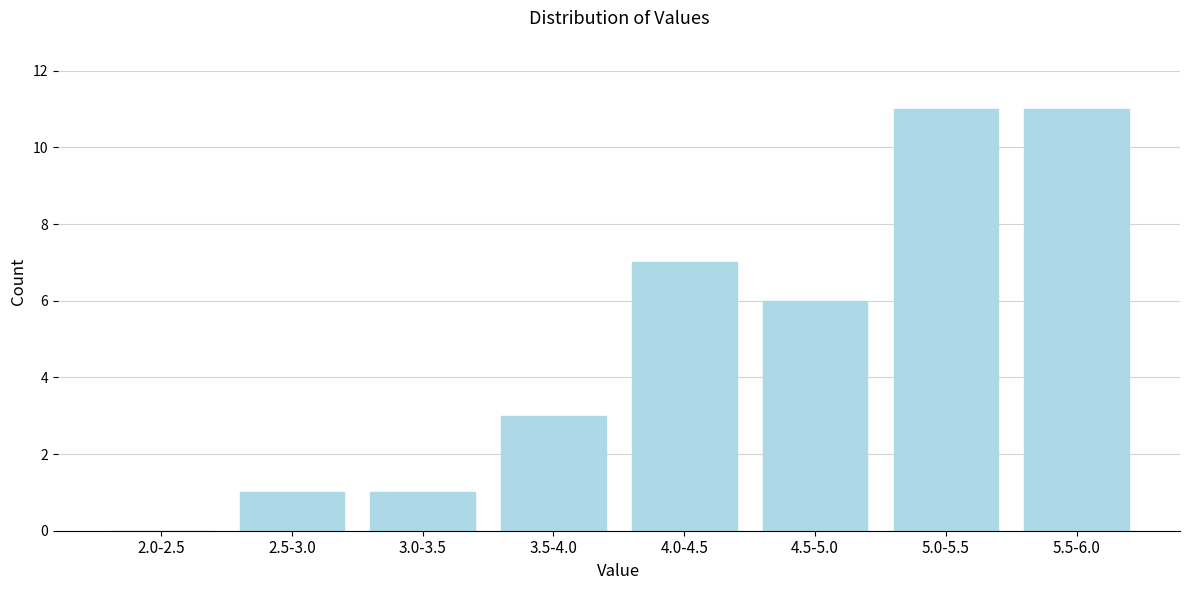

Reading left to right, extract all data points from this chart.

2.0-2.5=0	2.5-3.0=1	3.0-3.5=1	3.5-4.0=3	4.0-4.5=7	4.5-5.0=6	5.0-5.5=11	5.5-6.0=11